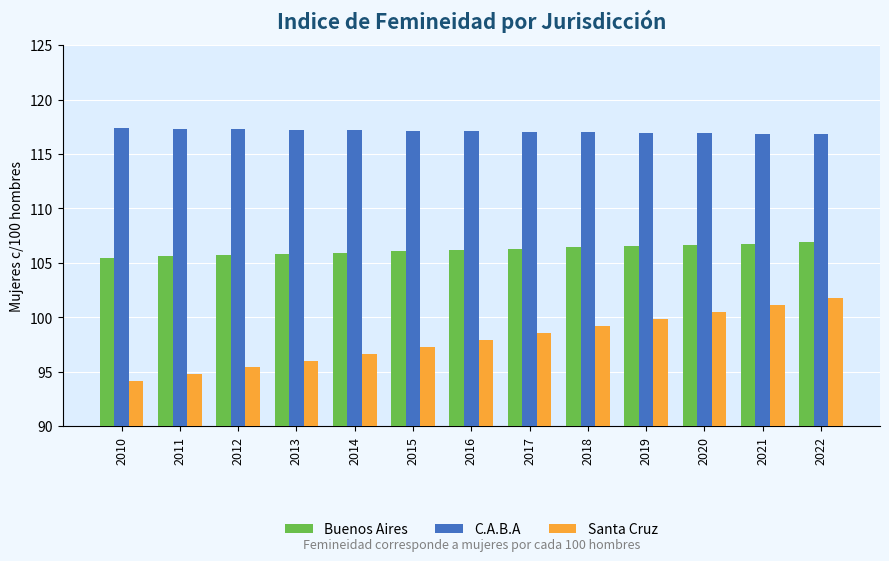

Between 2015 and 2020, which series saw the biggest shift?

Santa Cruz